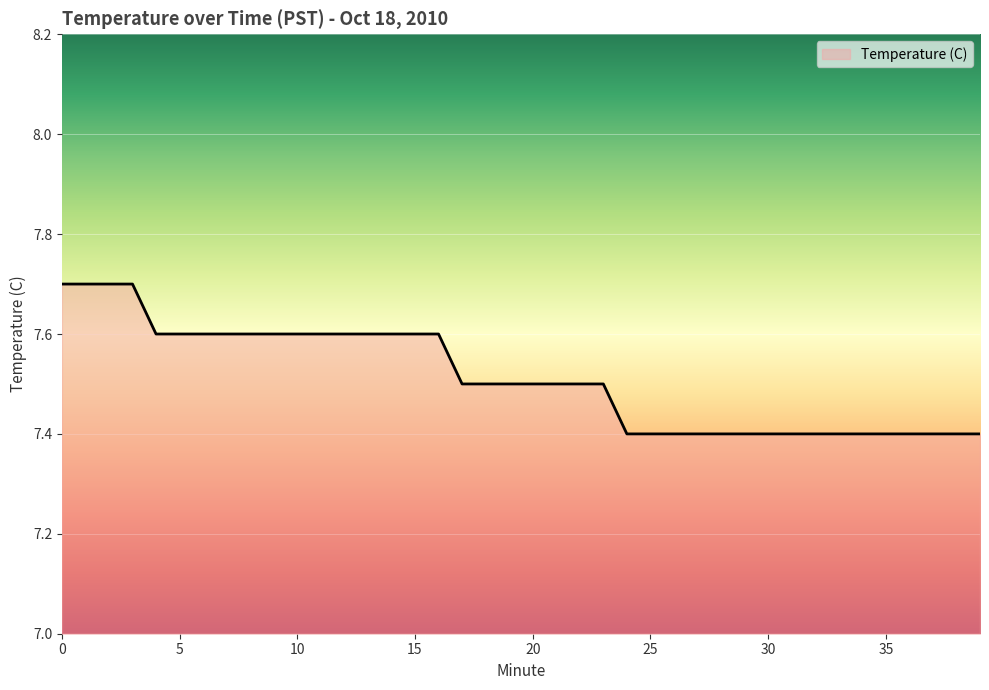

What is the difference between the maximum and minimum values?

0.3